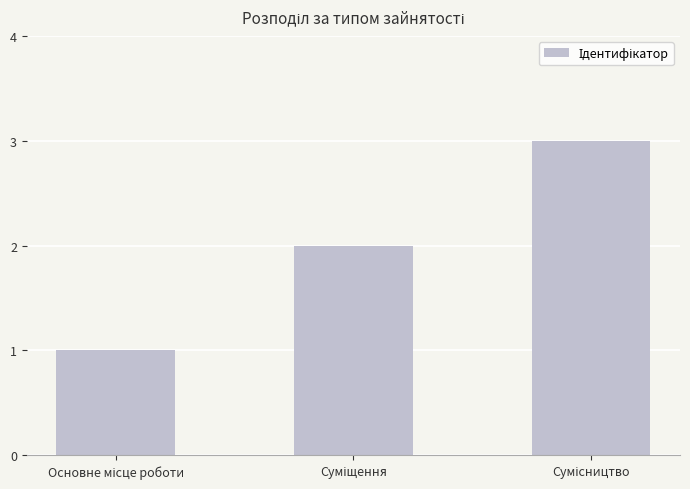

What is the difference between the second highest and minimum values?

1